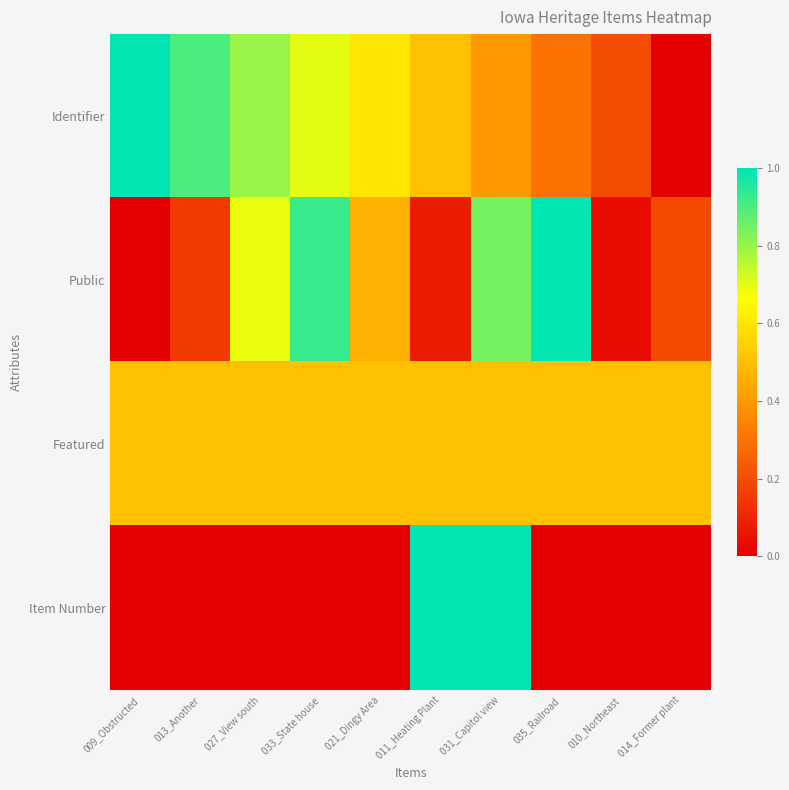

What is the spread (max minus min) of values at 010_Northeast?

0.5